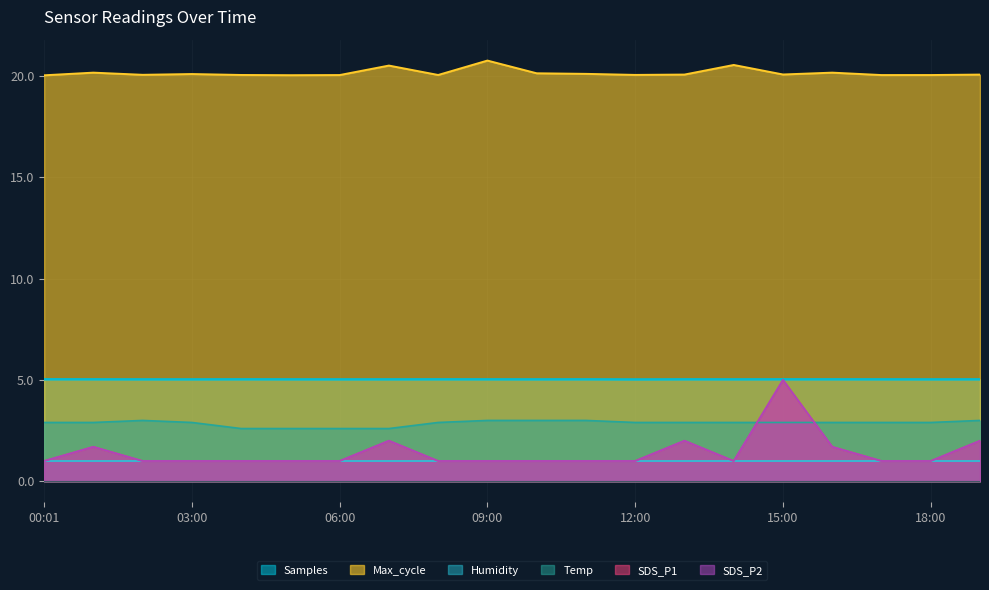

Does the chart display data point markers on the line(s)?

No